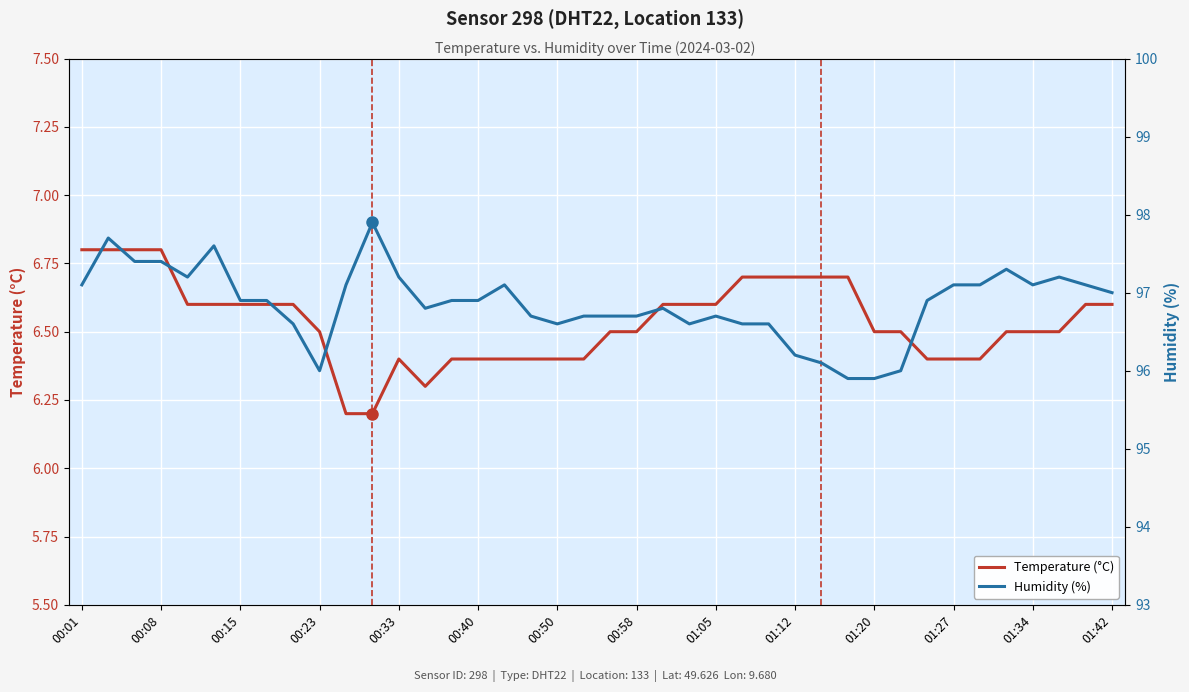

In Temperature (°C), how many points are lower than both neighbors (excluding endpoints)?

1